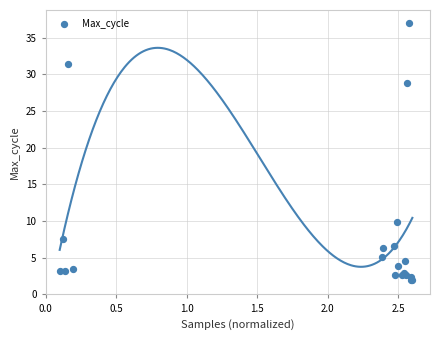

What Y value in the scatter plot is closest to 19?

9.8